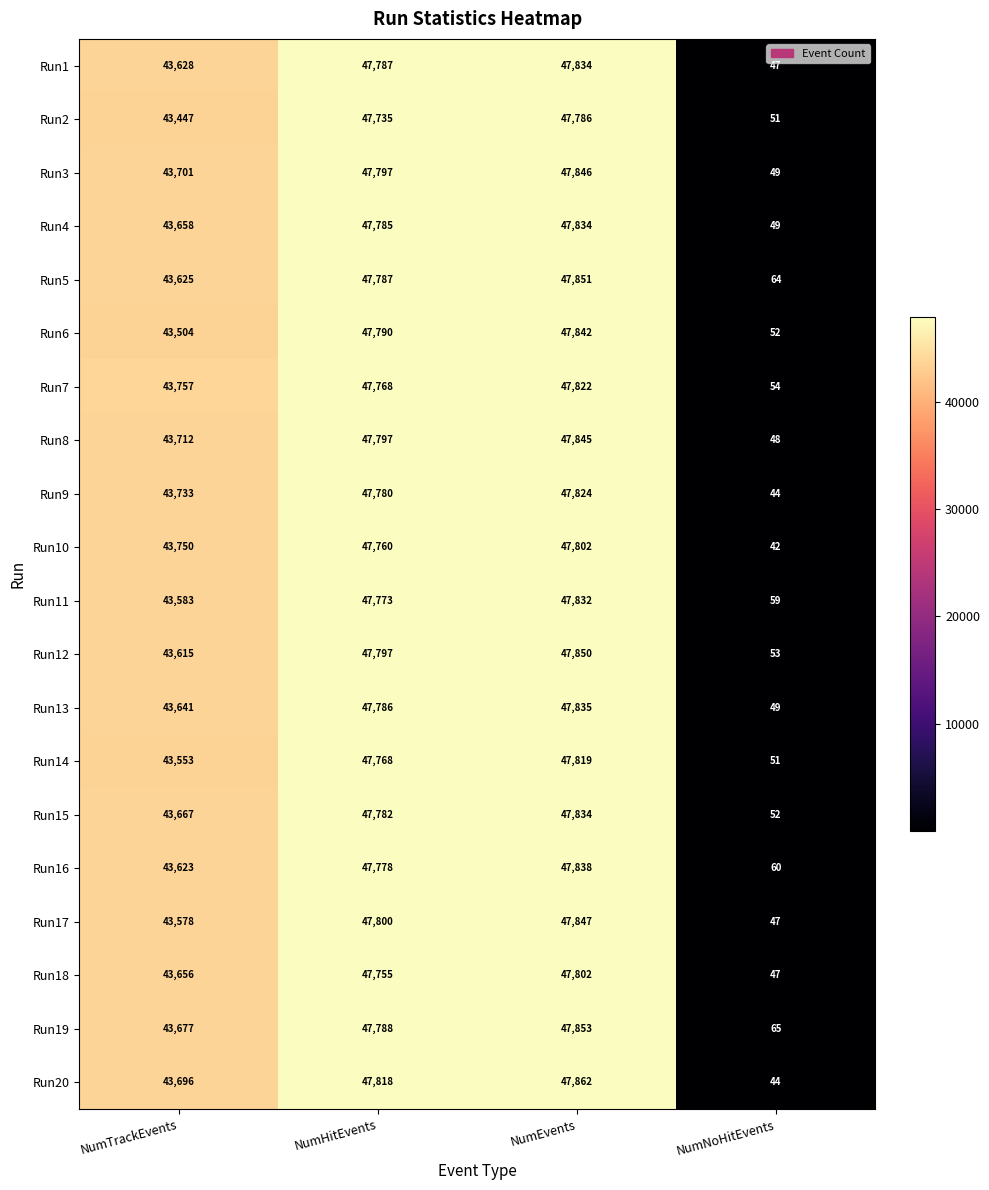

What is the difference between the maximum and second lowest values in the Run10 series?

4052